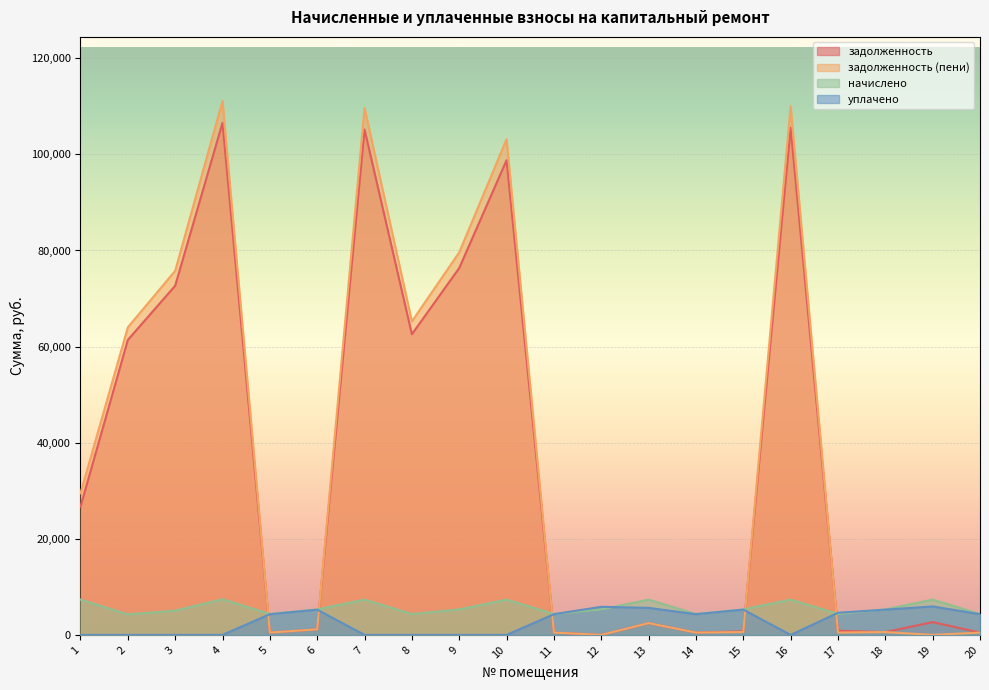

How many data points in задолженность are less than 2658?

10